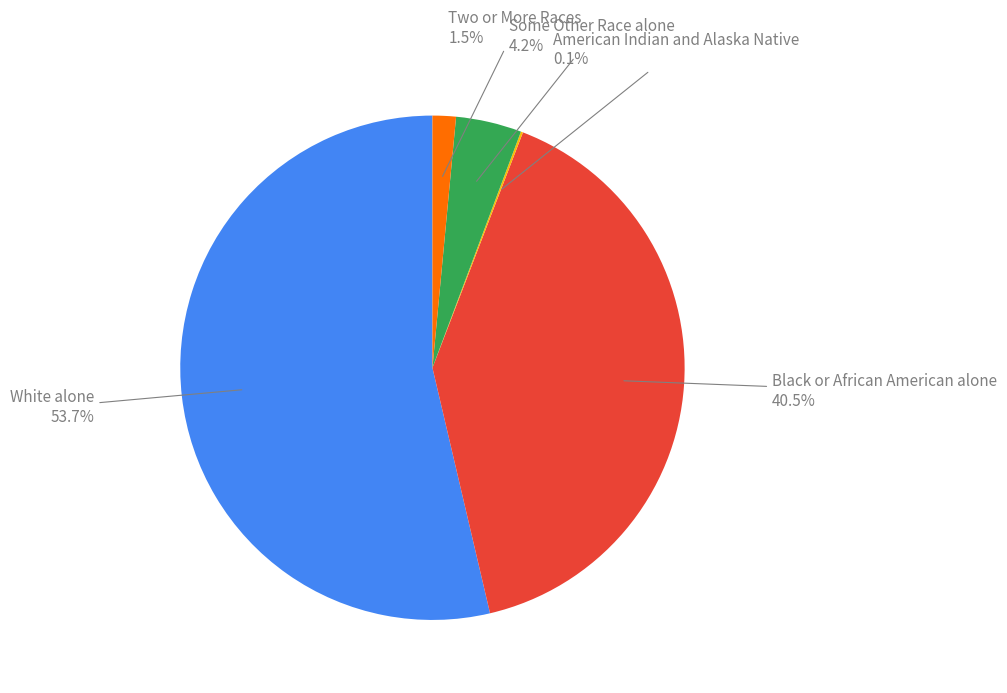

Is there a majority slice in this chart?

Yes